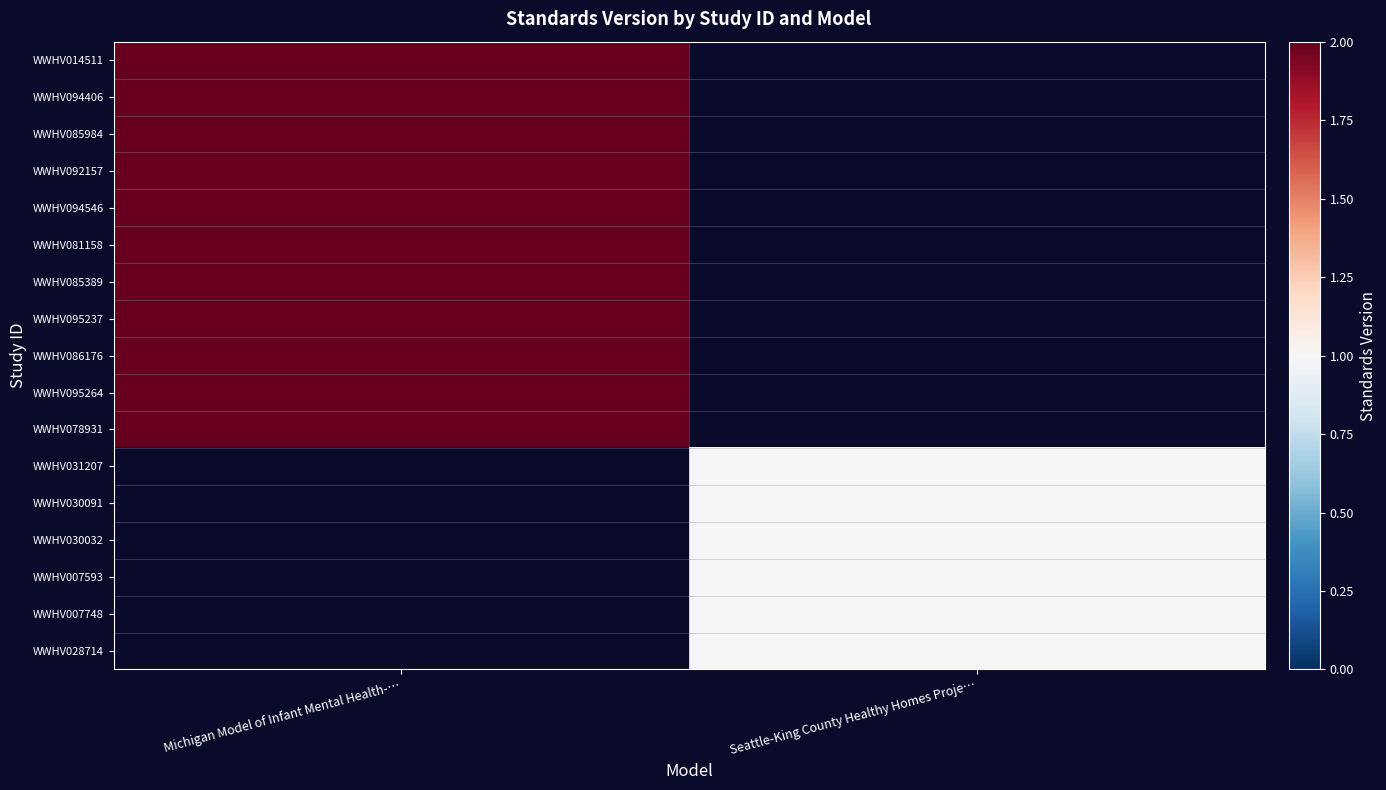

At which label is WWHV014511 closest to 2?

Michigan Model of Infant Mental Health-…